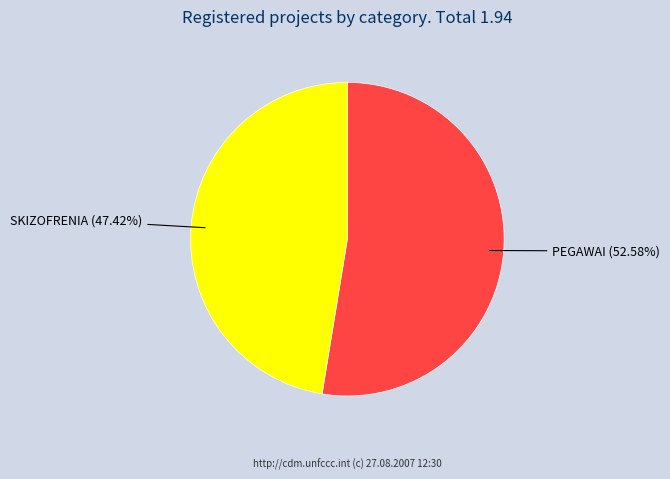

Between PEGAWAI and SKIZOFRENIA, which is larger?

PEGAWAI